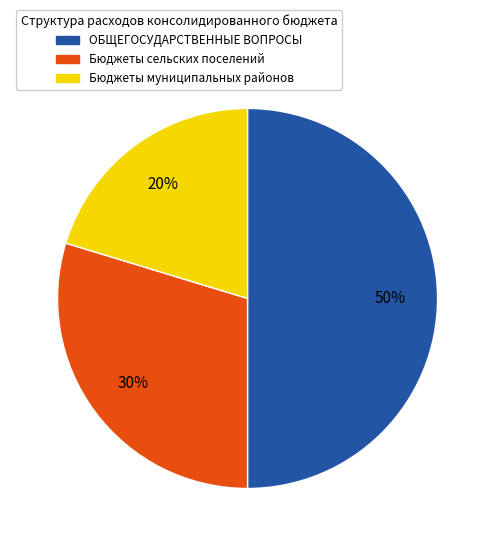

Which slice is the largest?

ОБЩЕГОСУДАРСТВЕННЫЕ ВОПРОСЫ